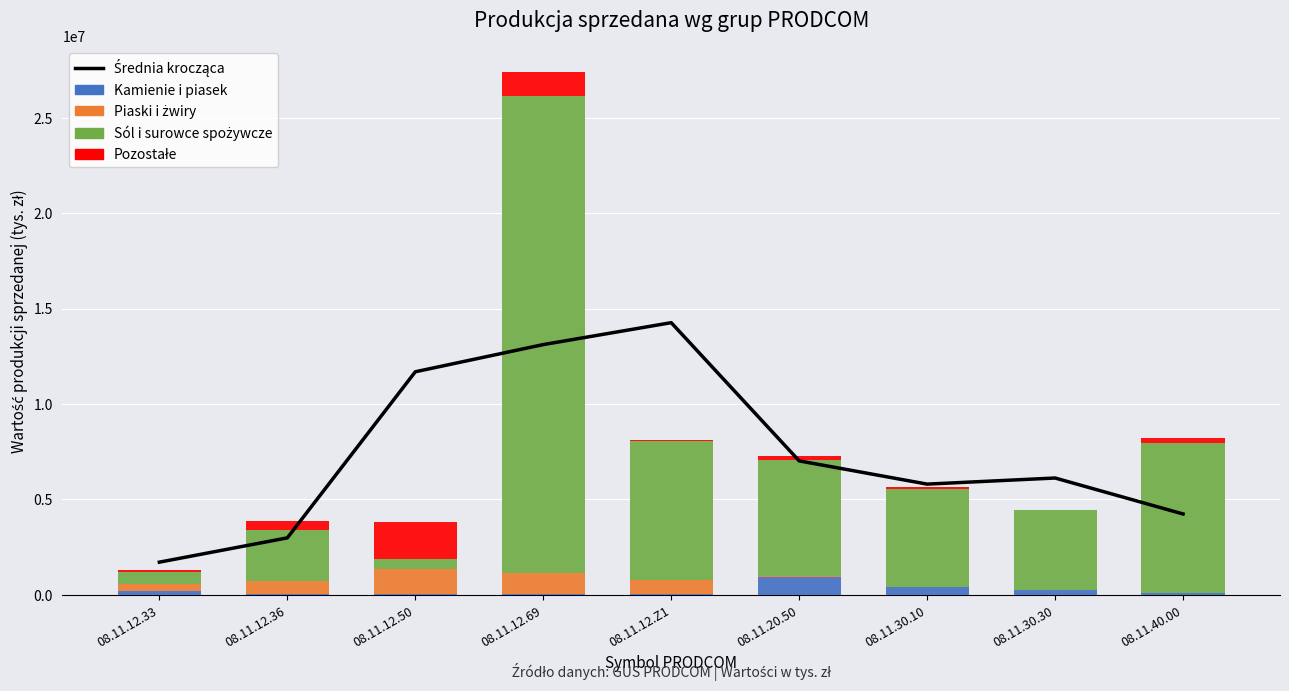

Which series has the largest total across all categories?

Średnia krocząca